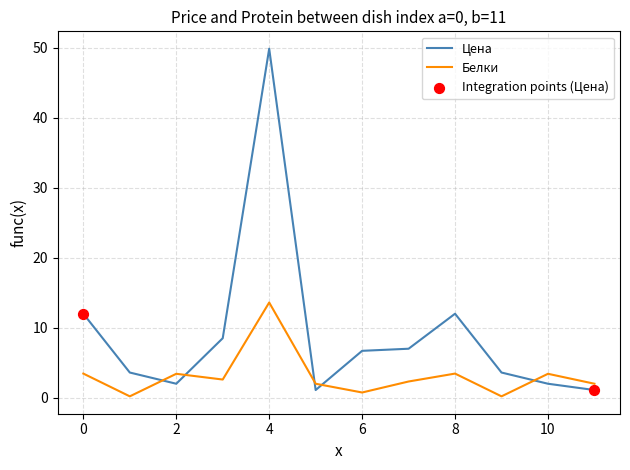

What is the difference between the maximum and minimum values in the Белки series?

13.4